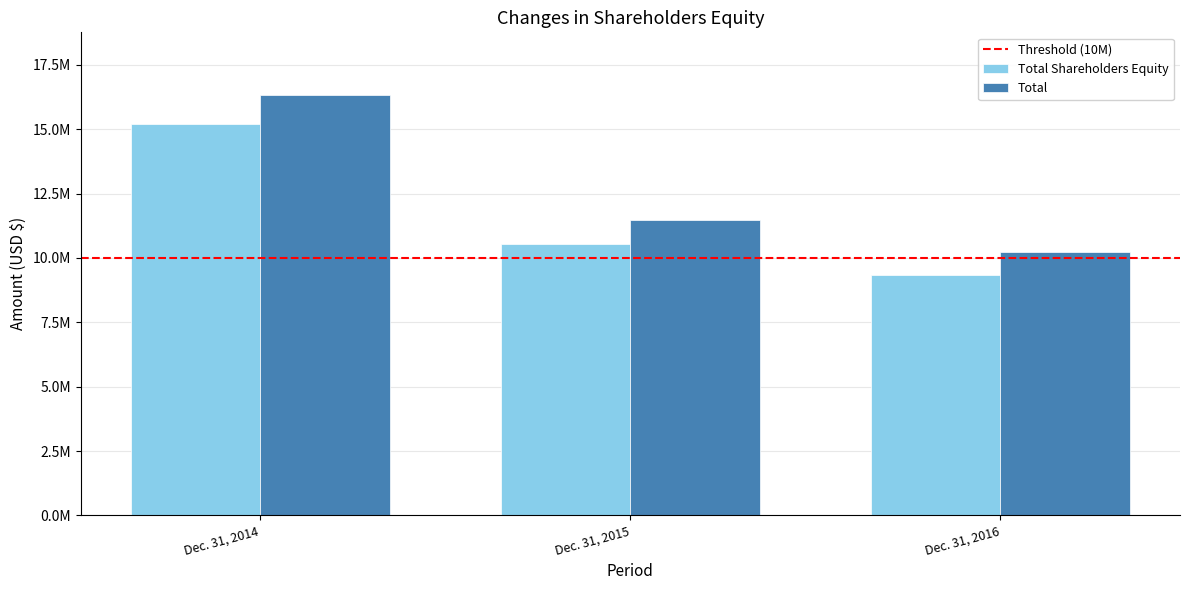

What is the value of the Total Shareholders Equity bar at the 3rd from the left?

9339248